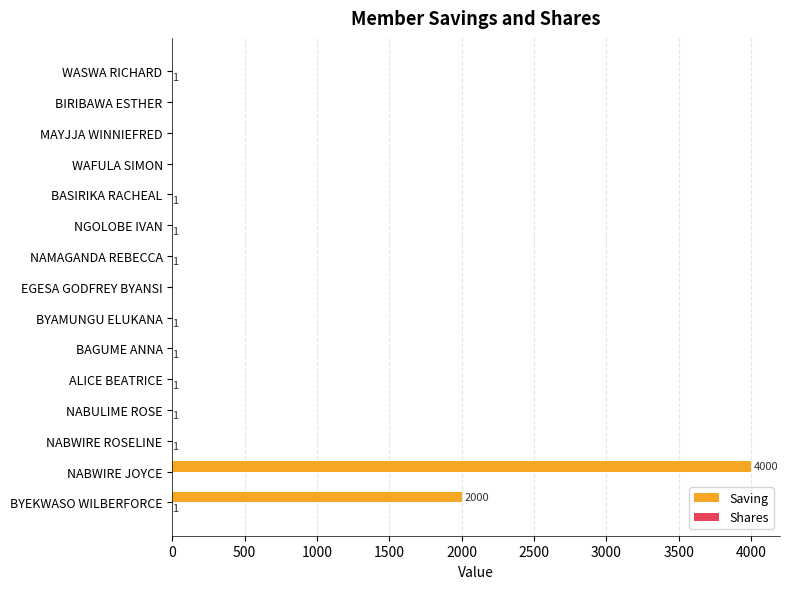

Which series has the largest total across all categories?

Saving